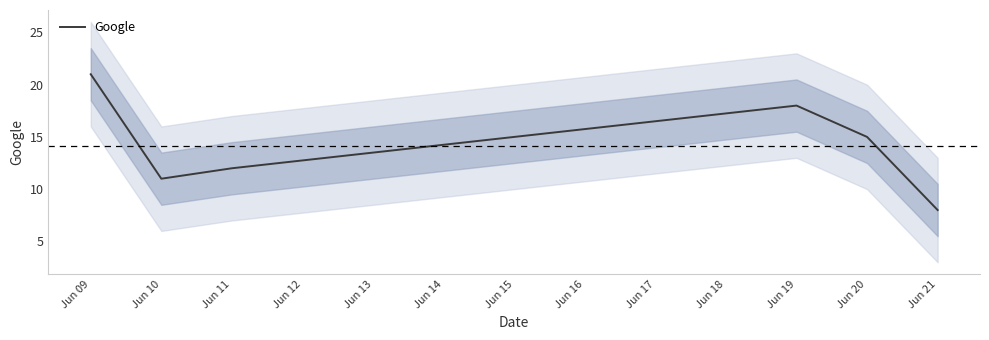

Does the chart have visible grid lines?

No